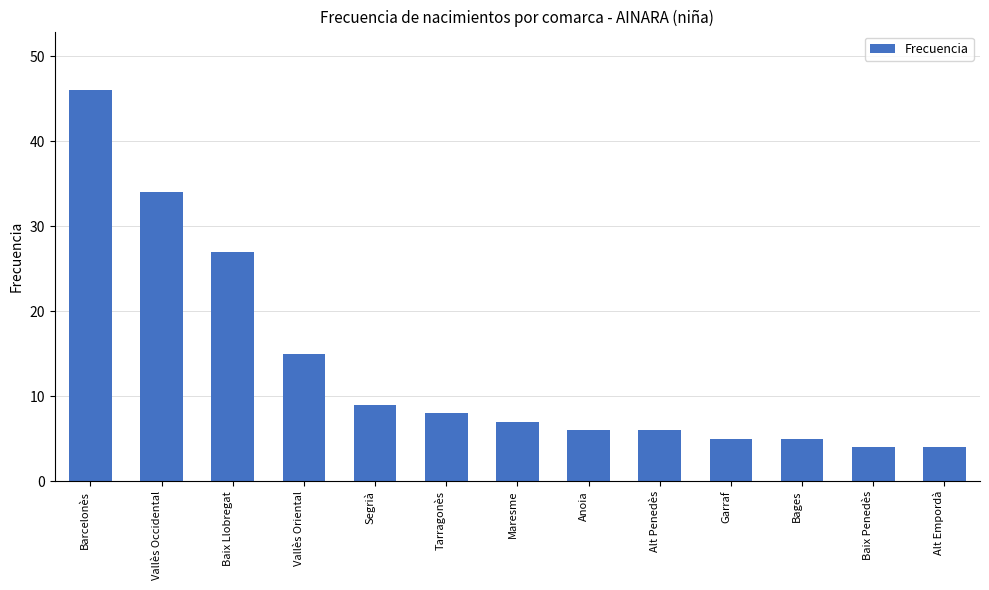

What is the sum of all values?

176